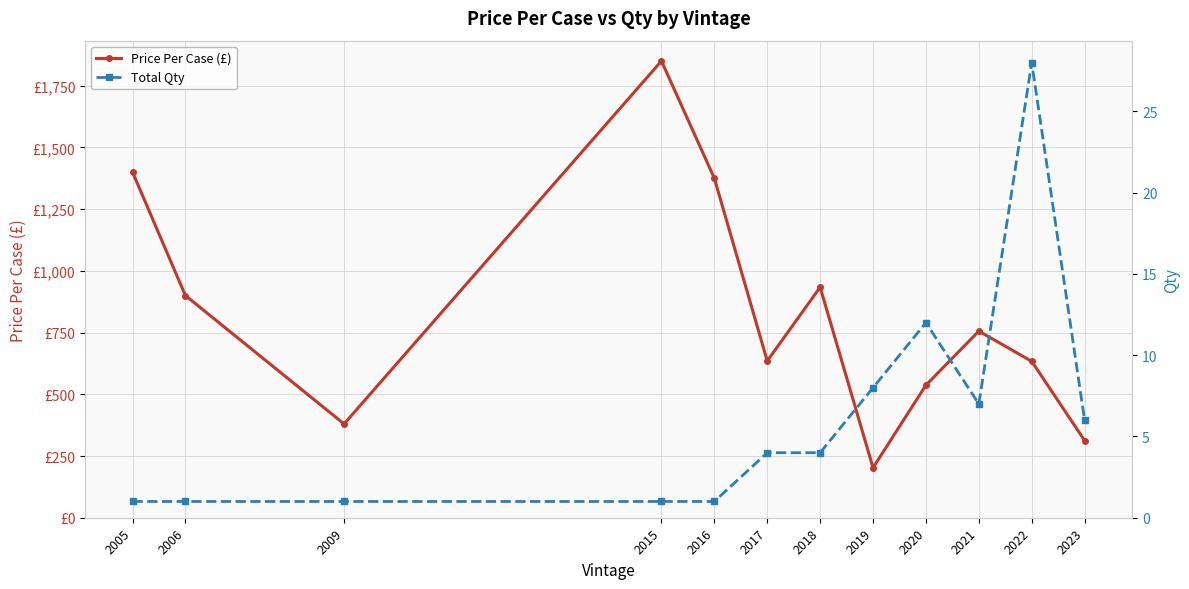

Does the chart display data point markers on the line(s)?

Yes